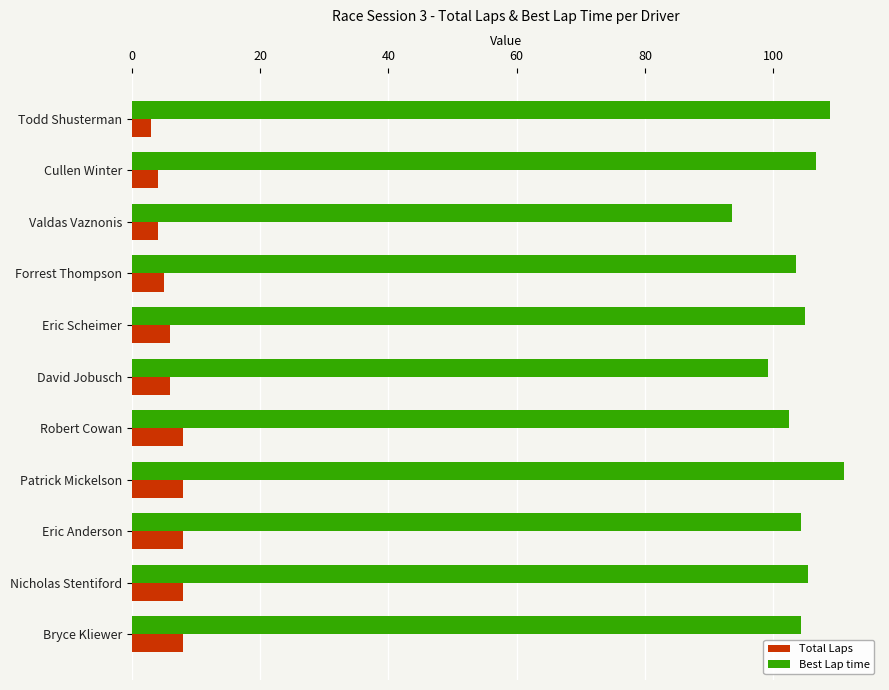

Rank the series by their average value, from lowest to highest.

Total Laps, Best Lap time